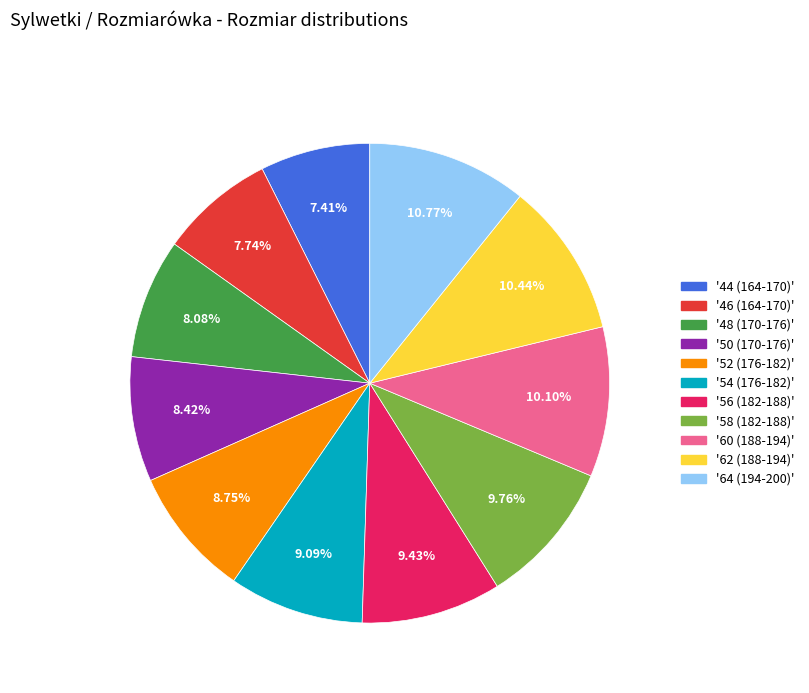

Does any single category account for the majority?

No